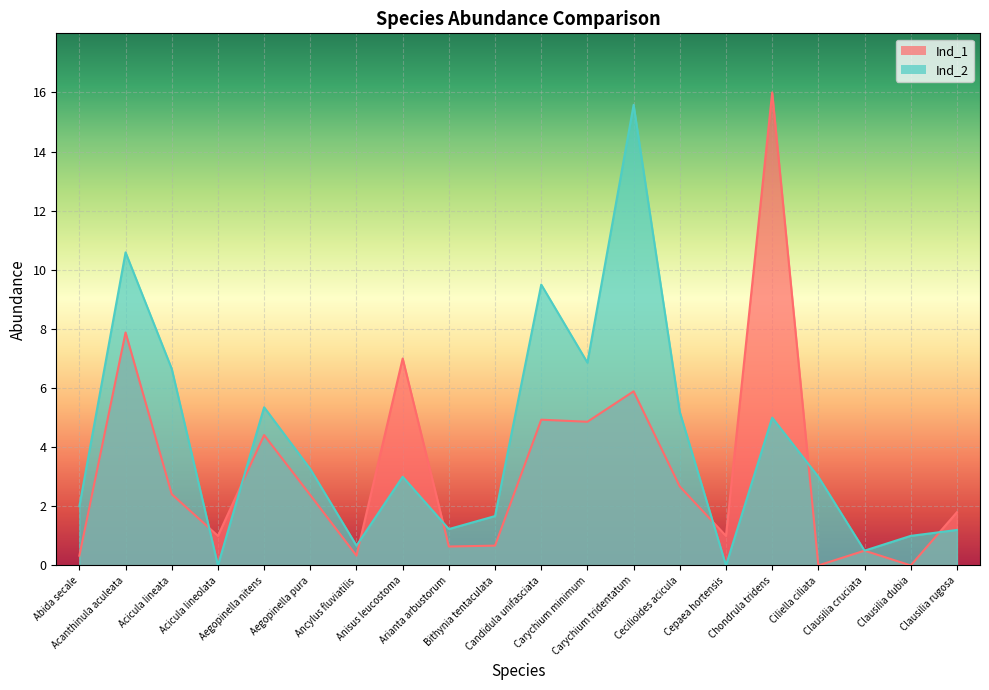

What is the label of the 10th point from the left?

Bithynia tentaculata